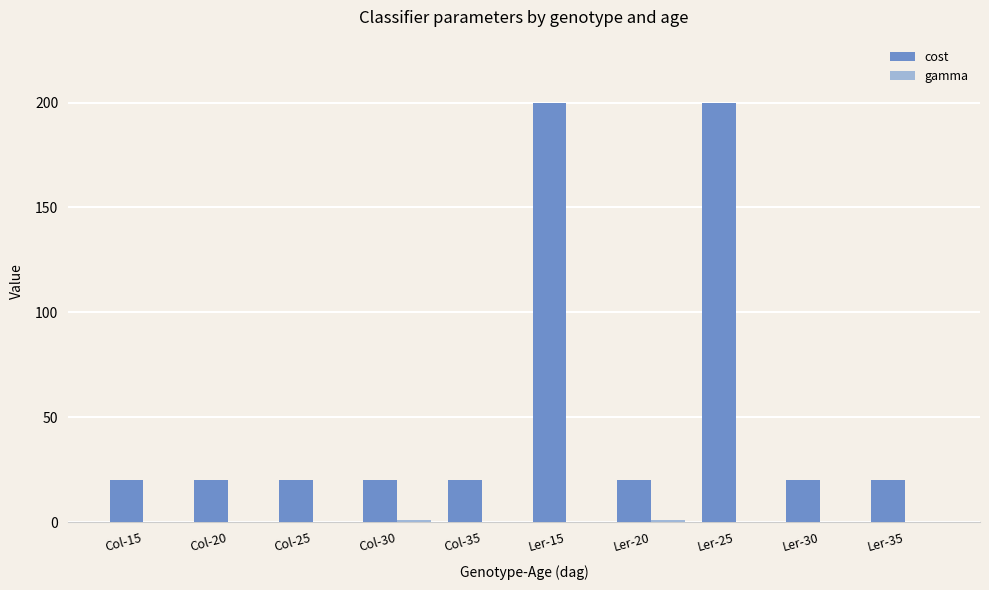

True or false: cost has a value of 30.2 at Ler-35.

False